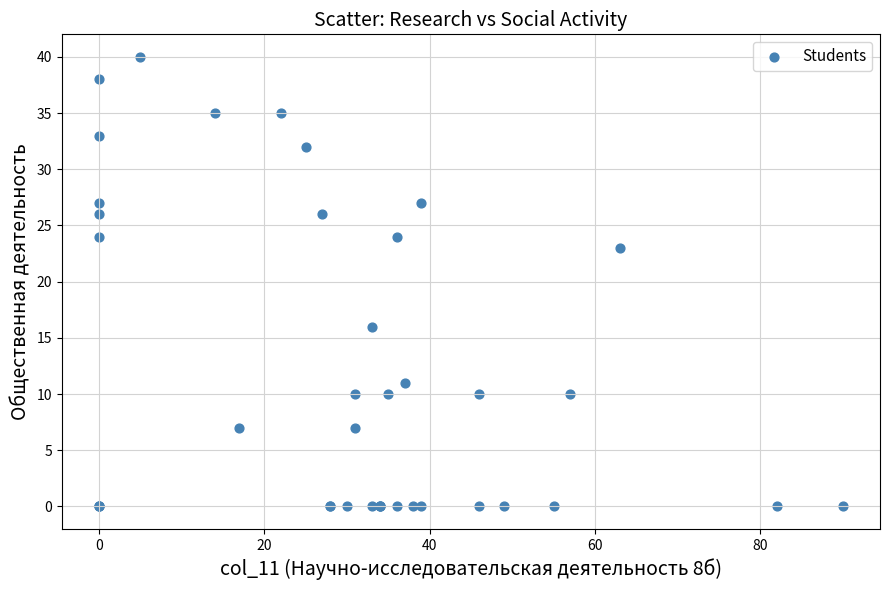

What Y value in the scatter plot is closest to 20?

23